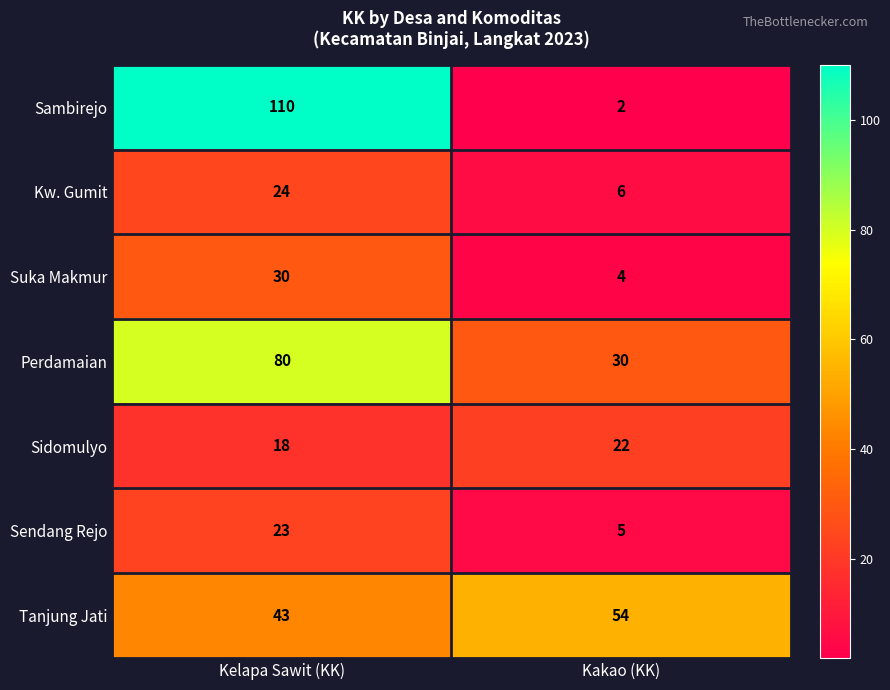

How many categories are shown in the chart?

2